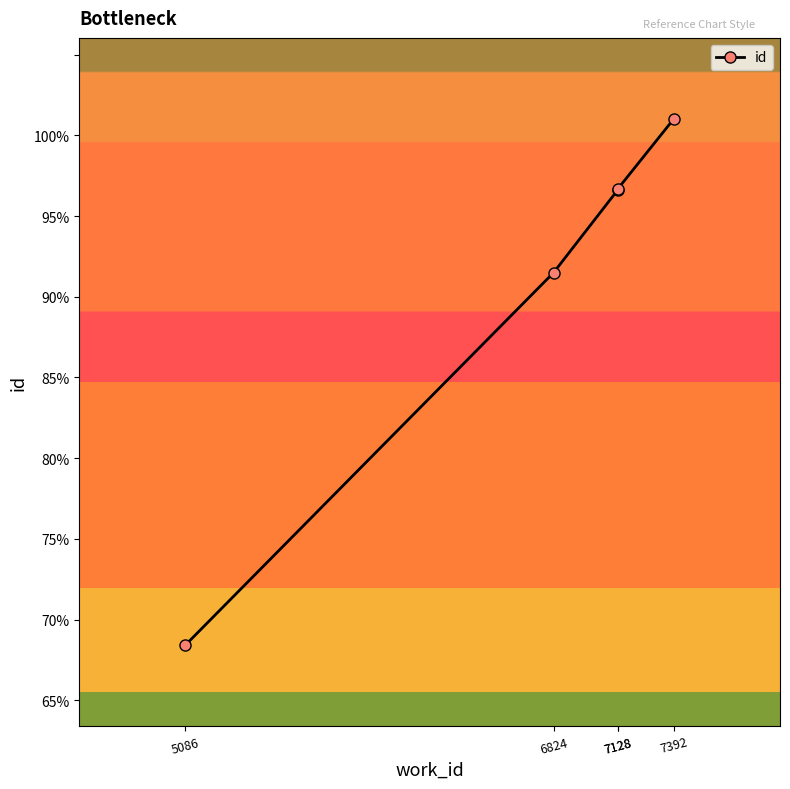

What value does the data have at 7392?

20207